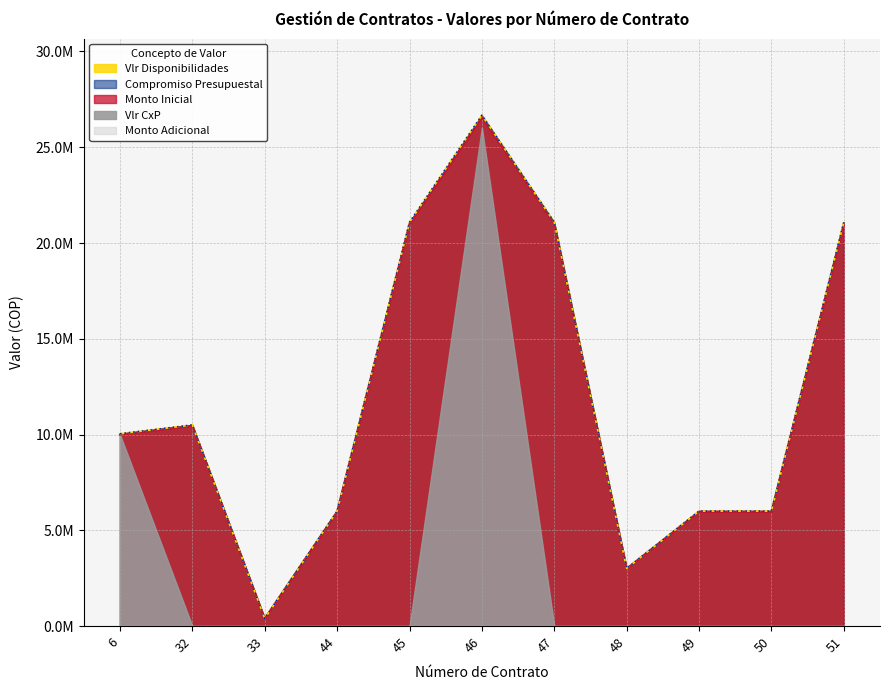

What is the maximum value shown in the chart?

26671790